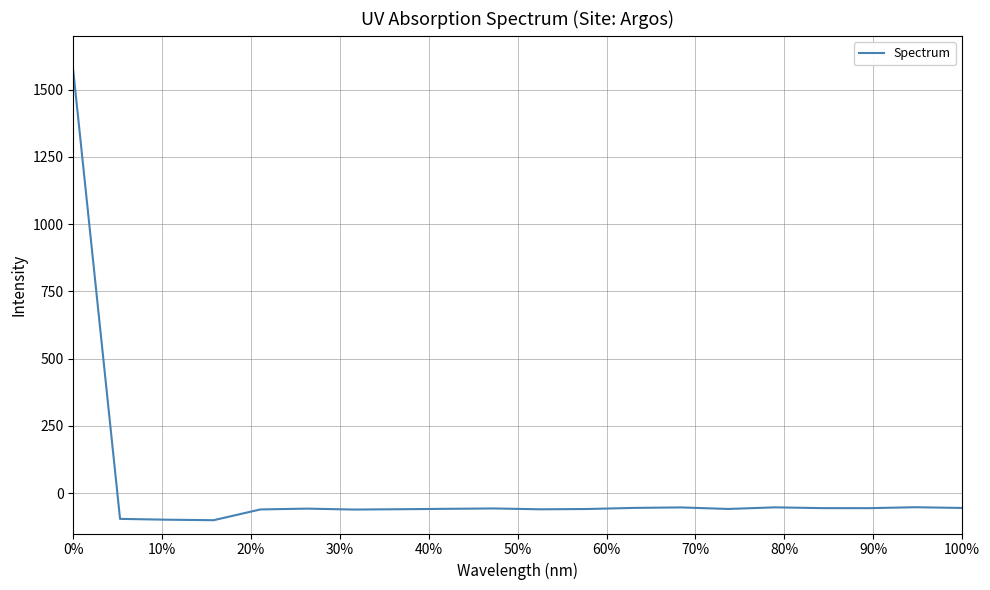

What is the maximum value shown in the chart?

1569.0